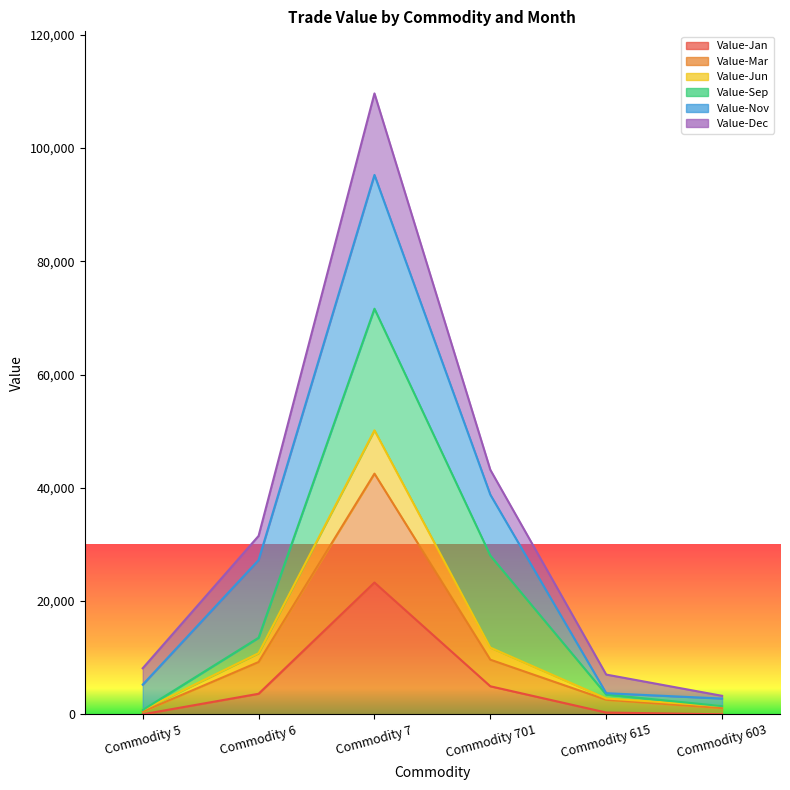

Does the chart display data point markers on the line(s)?

No